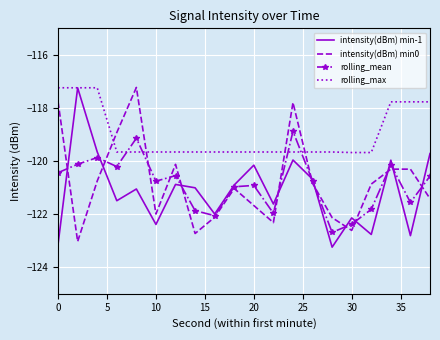

What is the smallest value displayed?

-123.2